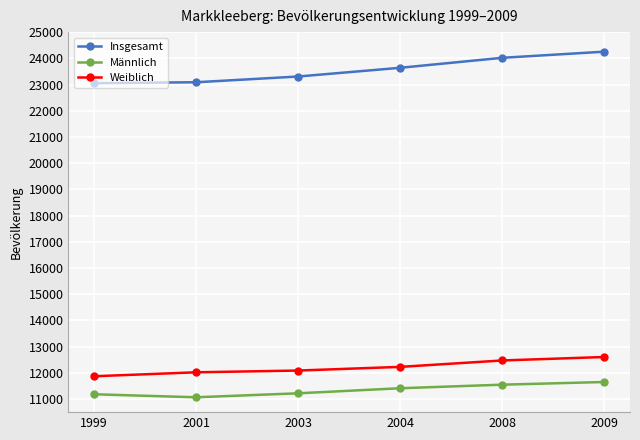

How many lines are shown in the chart?

3